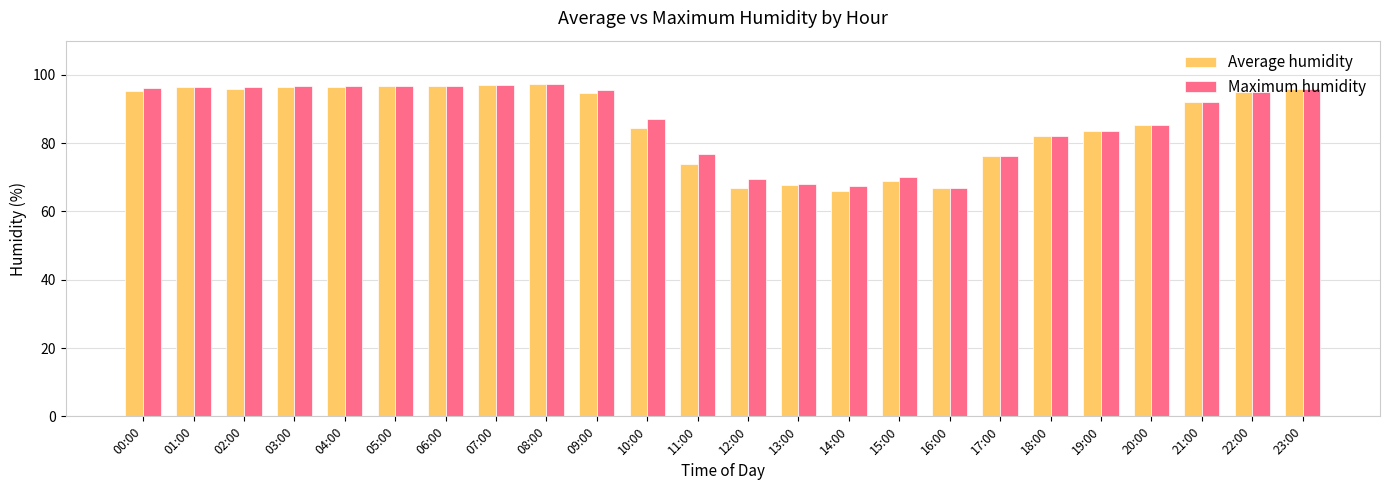

The value of Average humidity at 15:00 is 69.0. True or false?

True